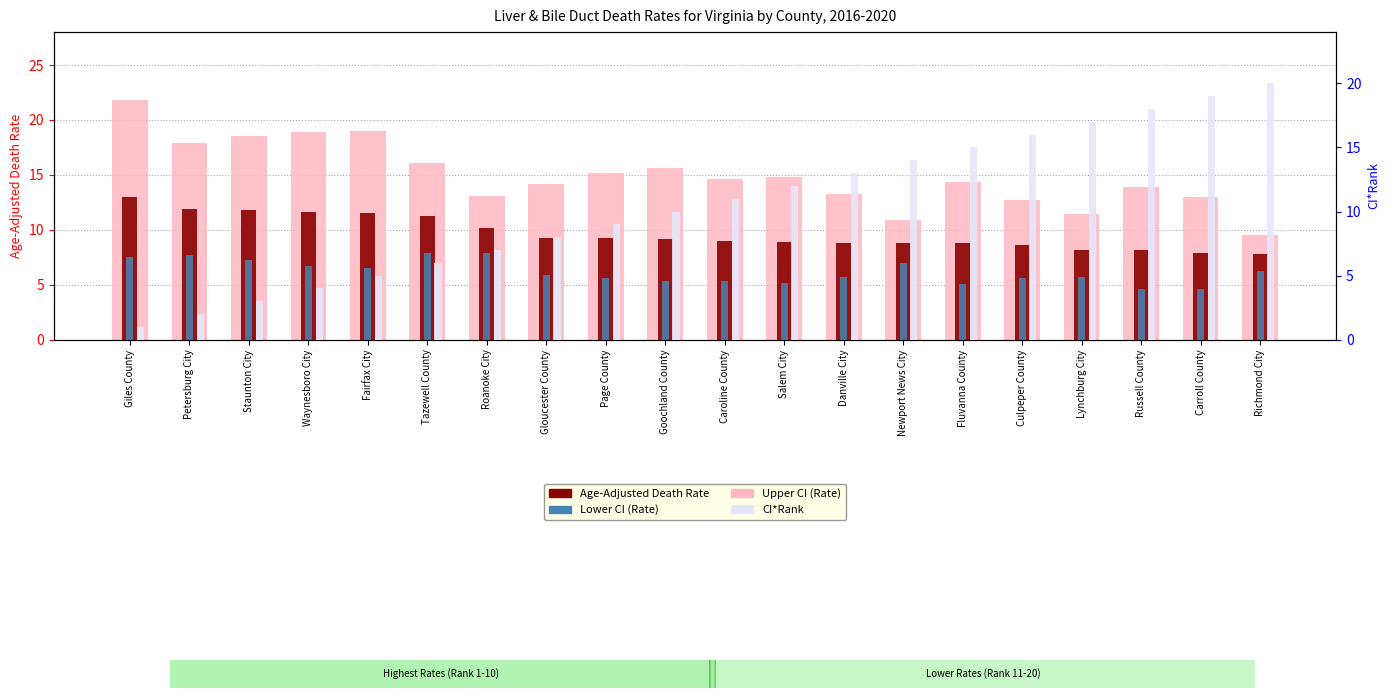

What are all the series names shown in the legend?

Upper CI (Rate), Age-Adjusted Death Rate, Lower CI (Rate), CI*Rank